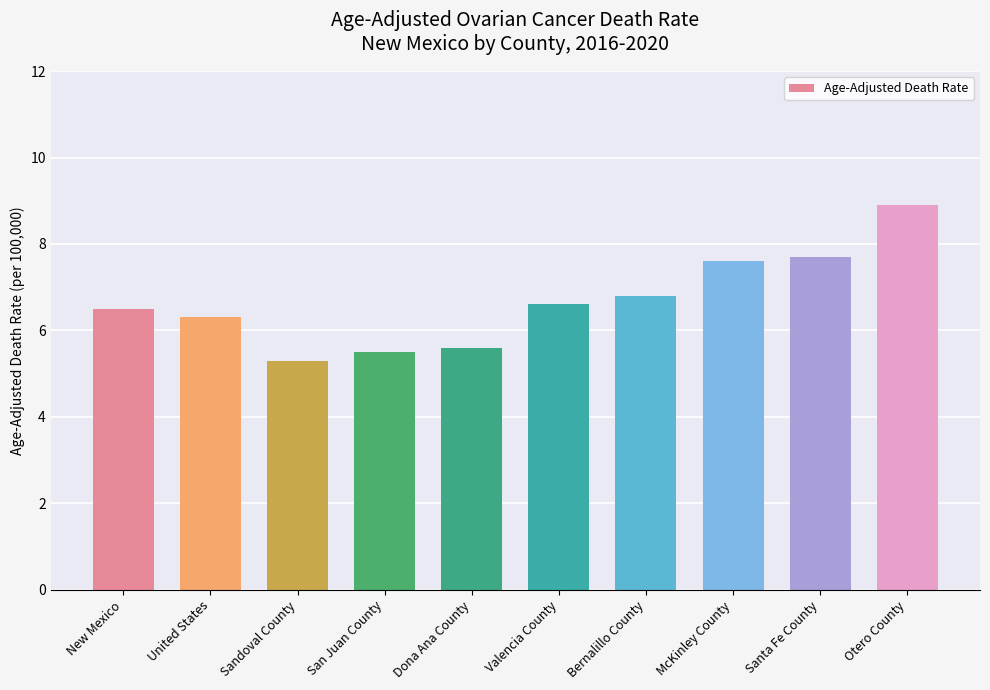

What position from the left is McKinley County?

8